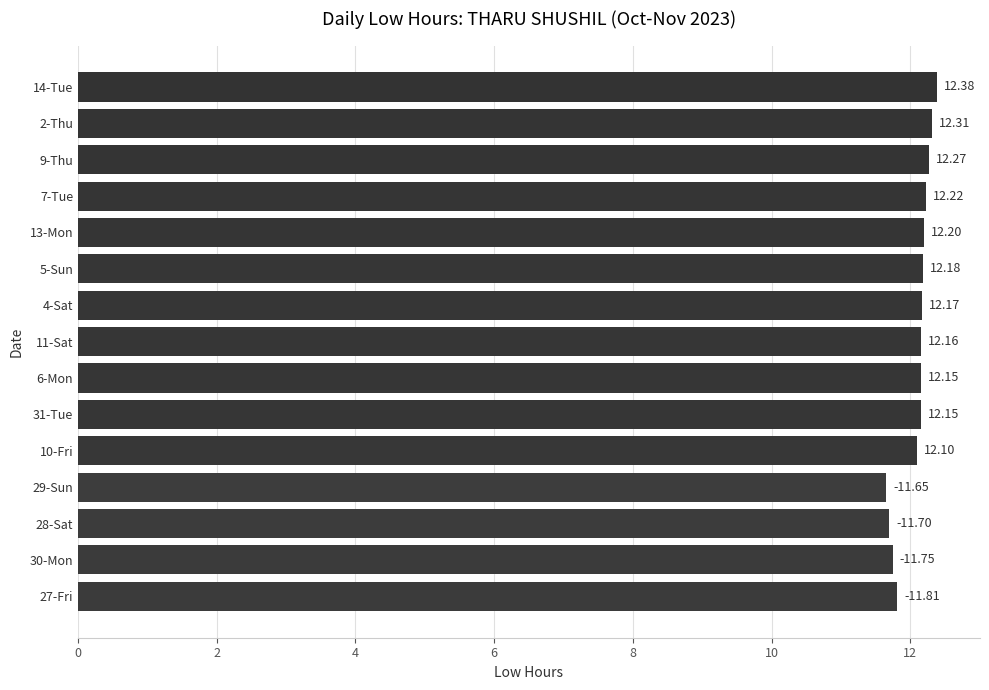

What is the change in value from 4-Sat to 2-Thu?

+0.1